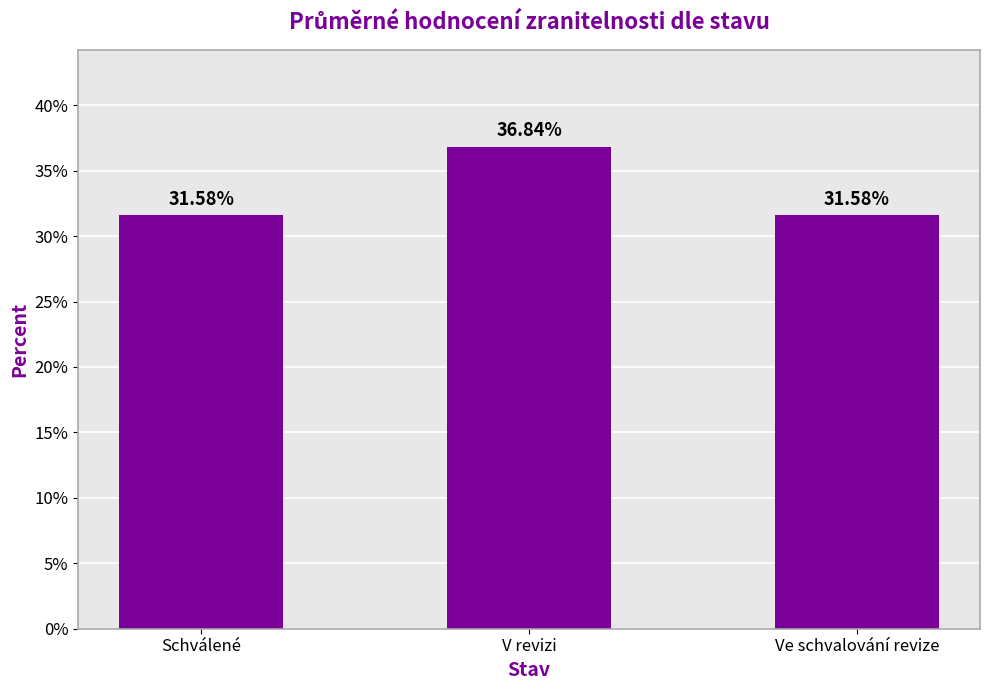

What is the label of the 3rd bar from the right?

Schválené